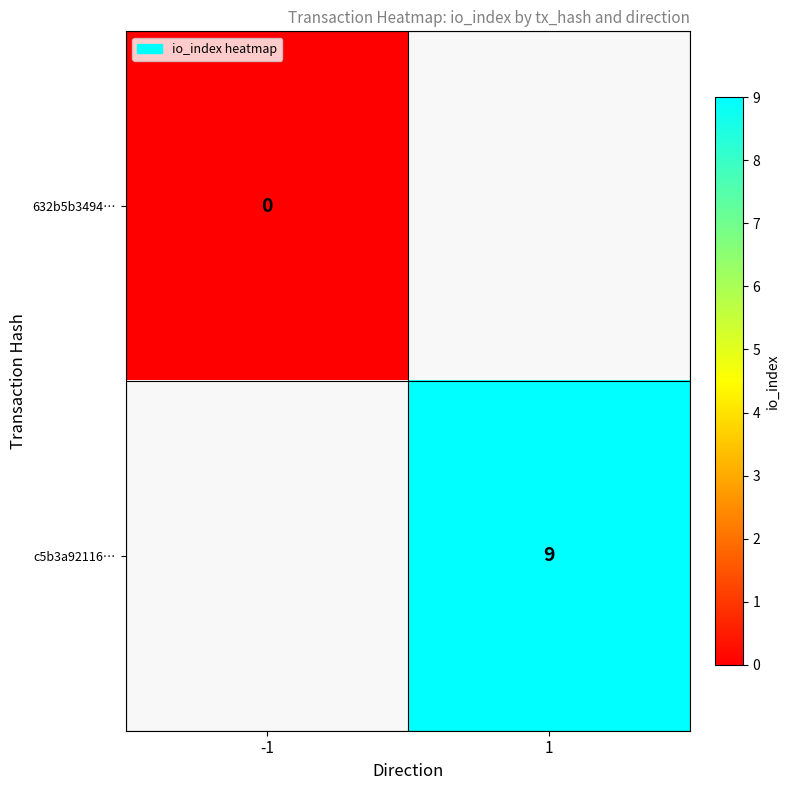

Which category has the lowest value in the c5b3a92116… series?

-1